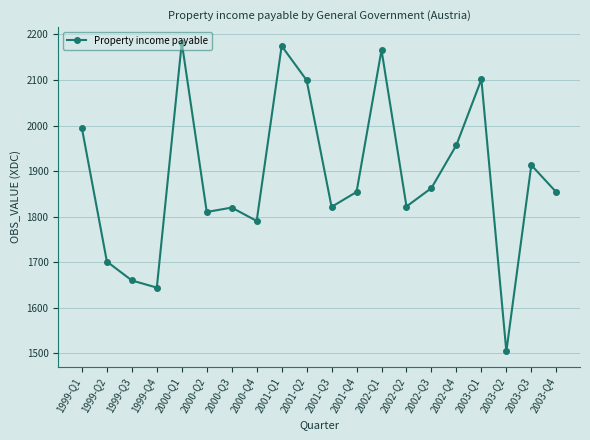

Which label corresponds to the smallest value in the chart?

2003-Q2